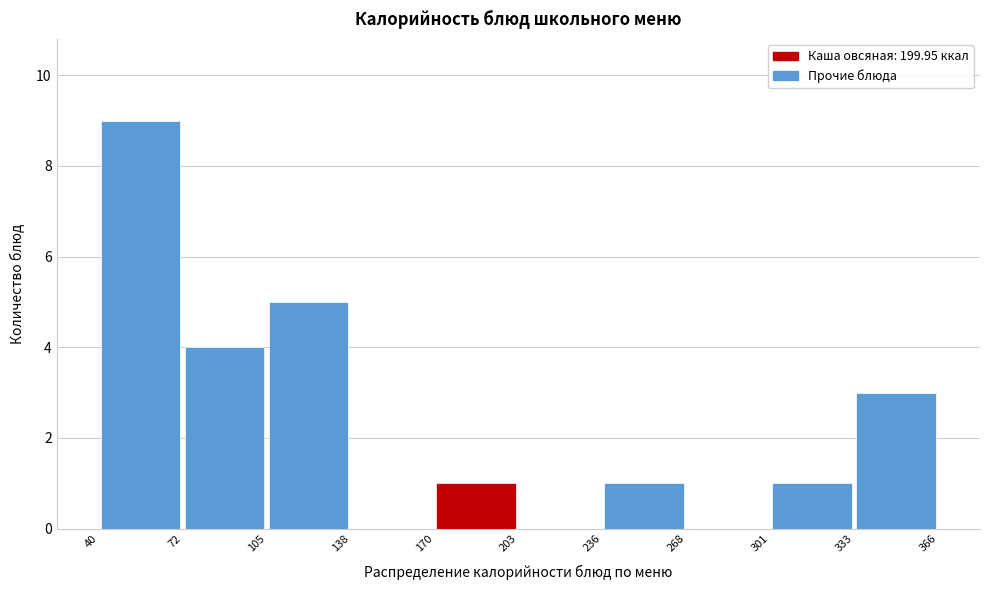

How tall is the bar that spans 170 to 203 on the x-axis? The values are not printed on the chart, so give them approximately, as read against the axis.

1